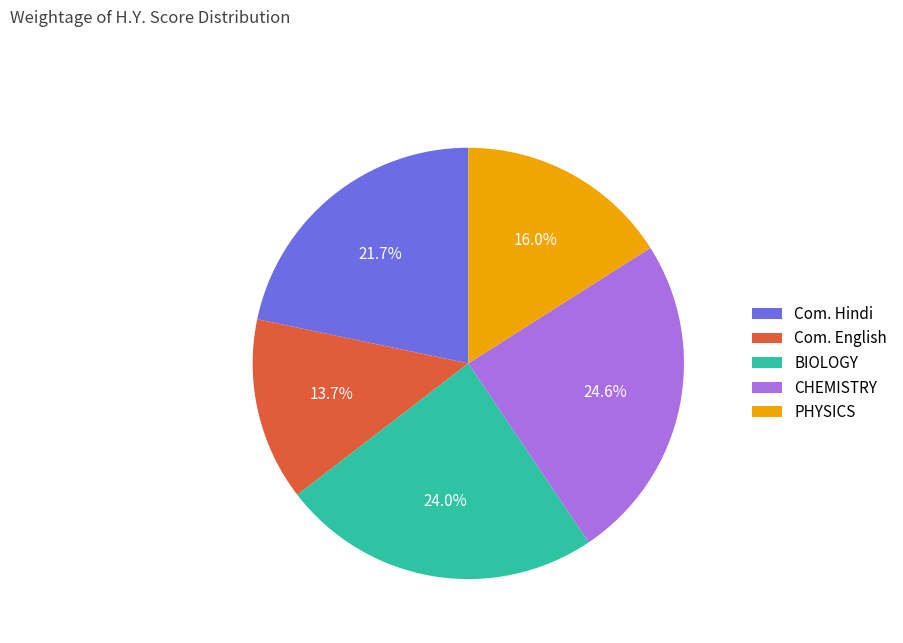

Is there a majority slice in this chart?

No